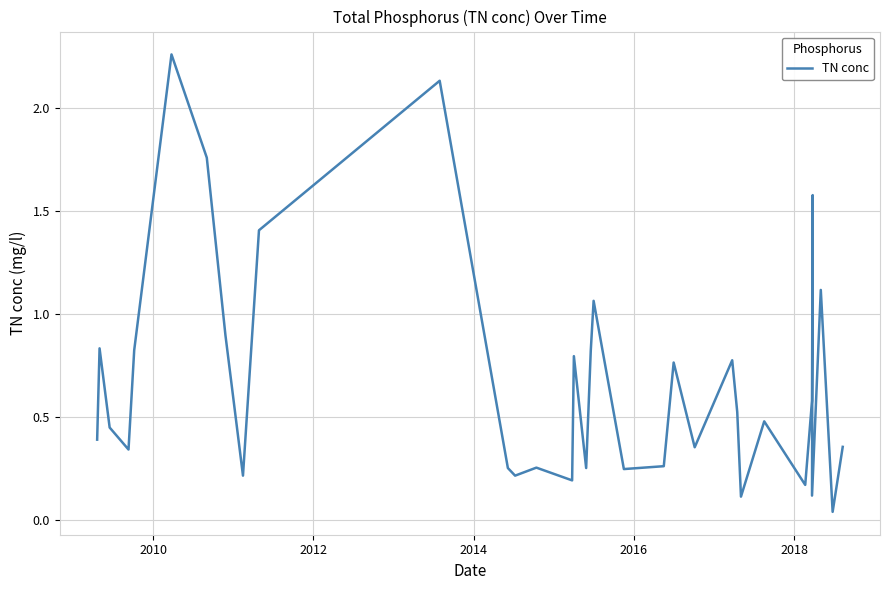

How many lines are shown in the chart?

1